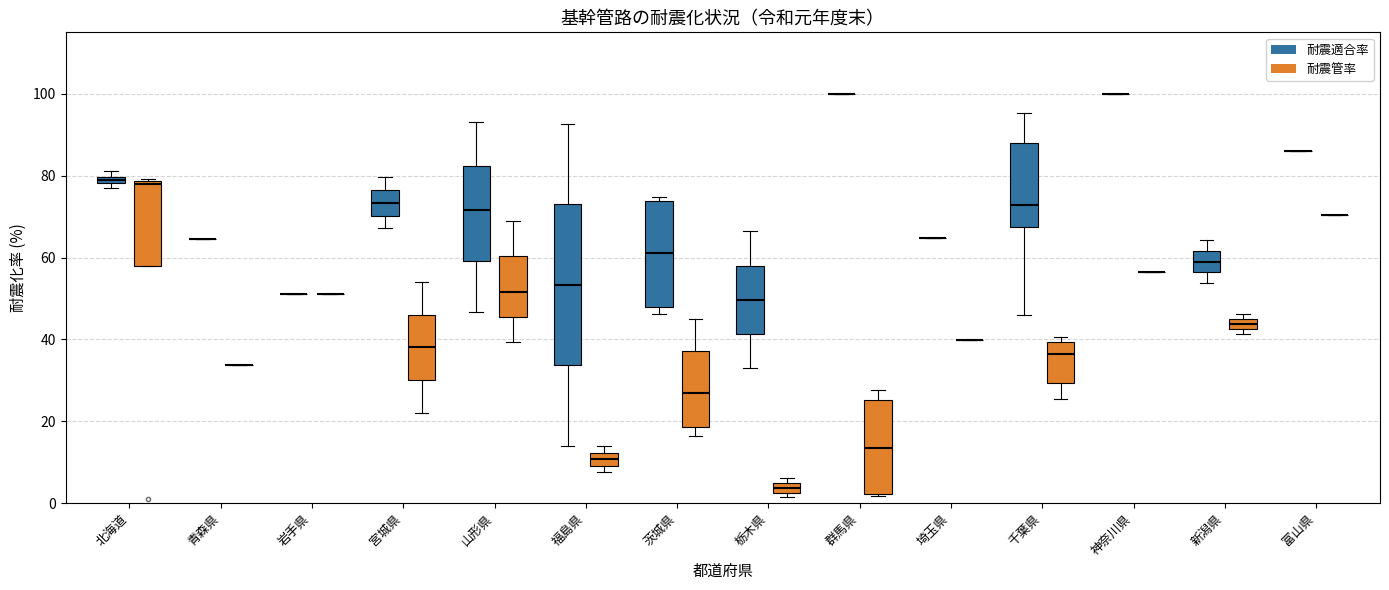

Comparing the boxes themselves (not the whiskers), which one is the tallest?

福島県 (耐震適合率)